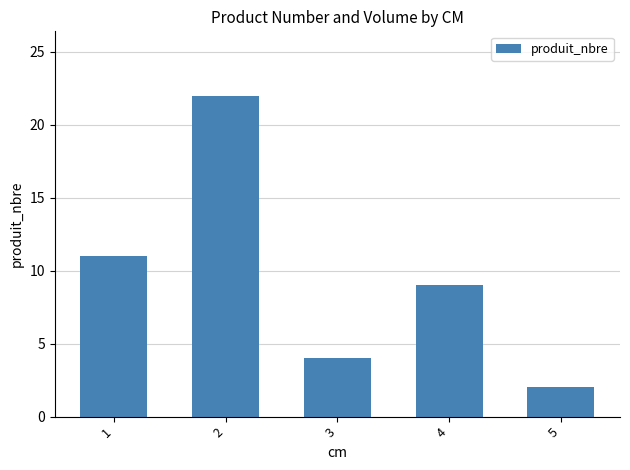

Which category has the highest value across all series?

2